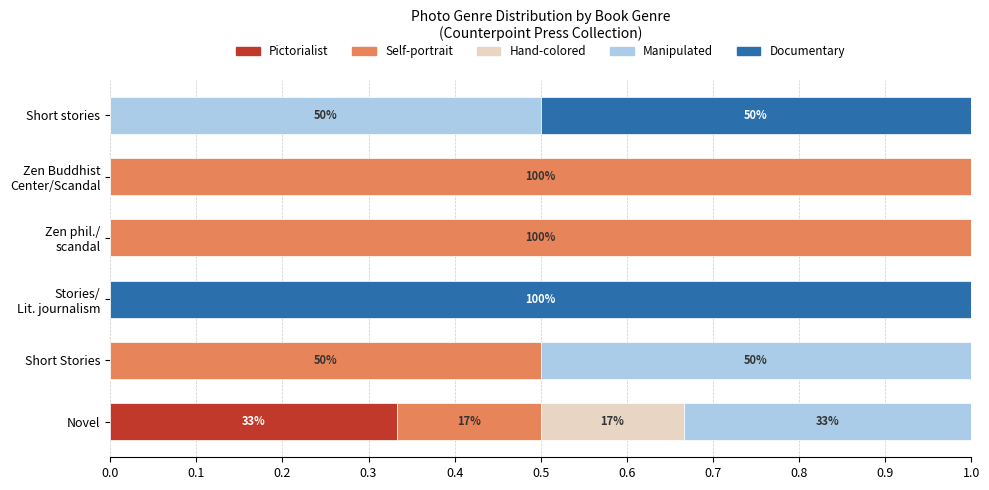

What is the total value across all series at Short Stories?

1.0